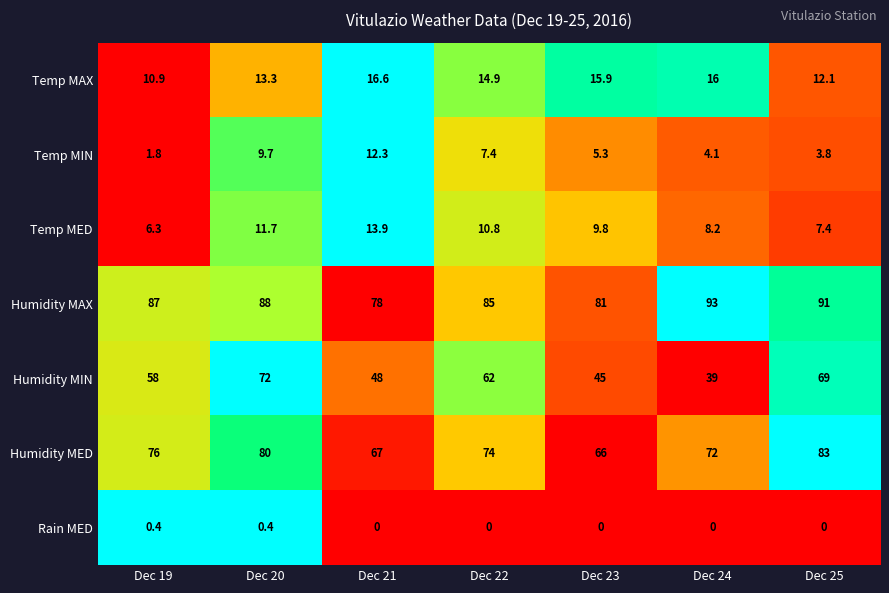

What is the difference between the second highest and minimum values in the Temp MAX series?

5.1